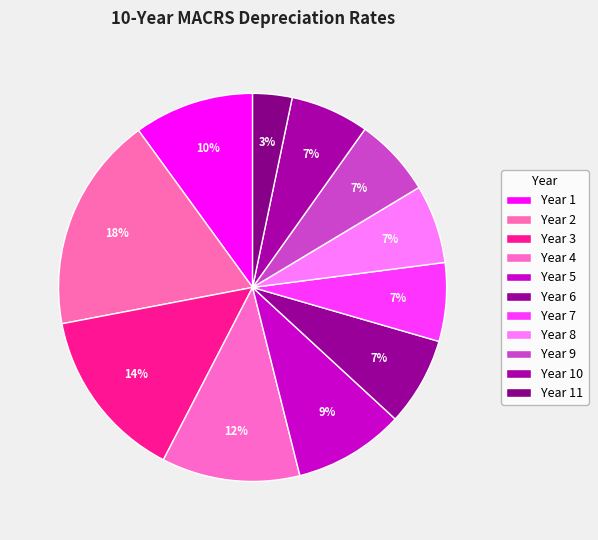

Count the number of slices in the pie.

11